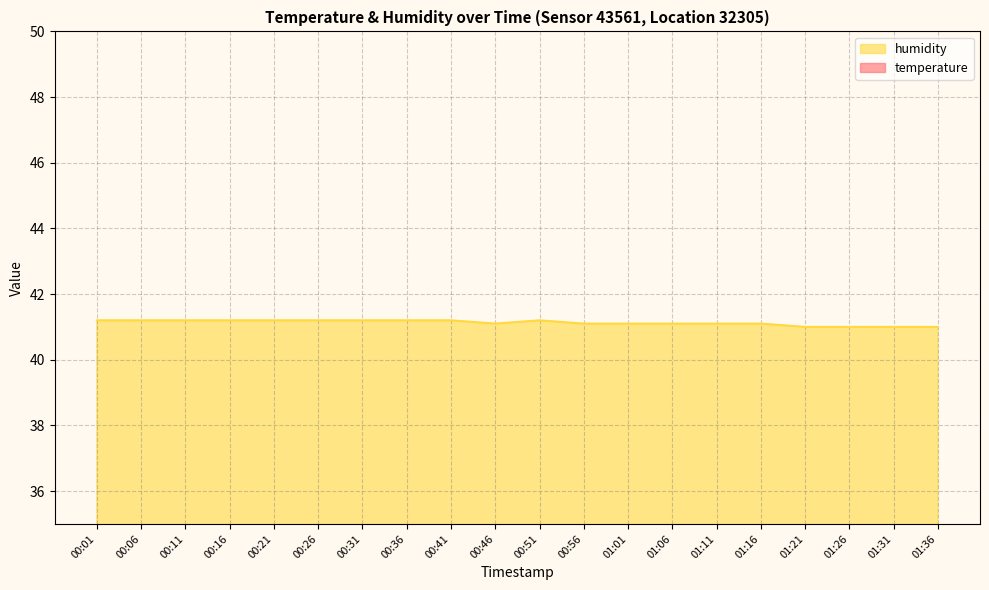

True or false: temperature has more than 2 points higher than both neighbors.

False